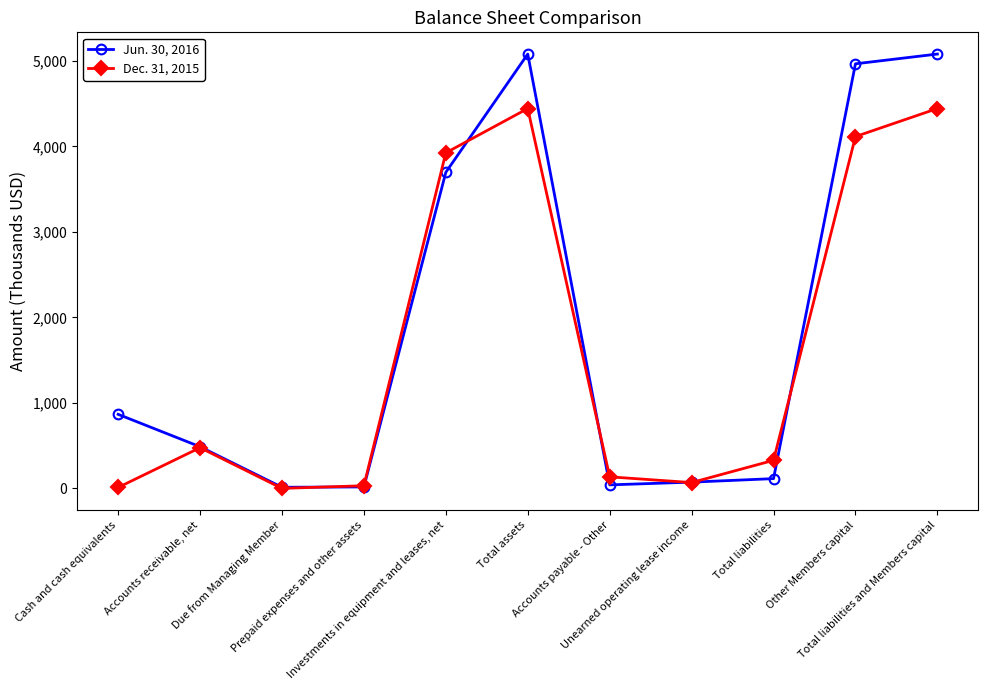

Is it true that Dec. 31, 2015 equals 4442 at Total assets?

True